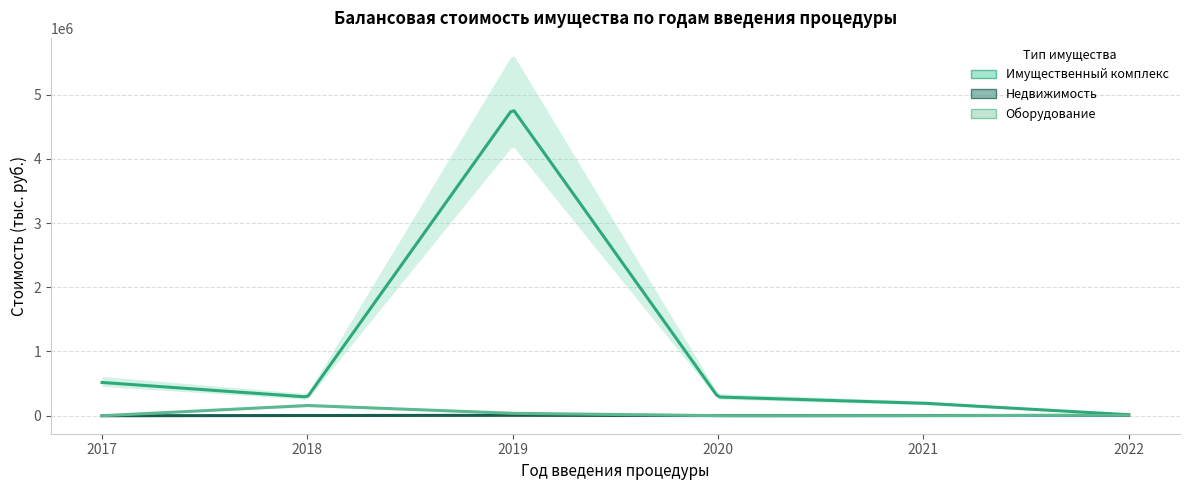

The Оборудование series shows 159544.9 at 2018. True or false?

True